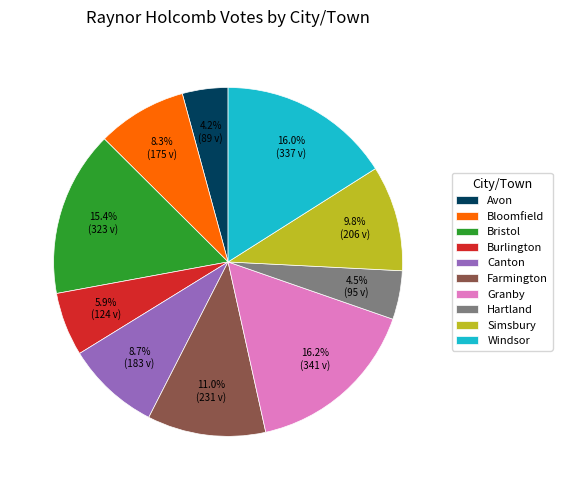

To the nearest percent, what portion does Burlington represent?

6%